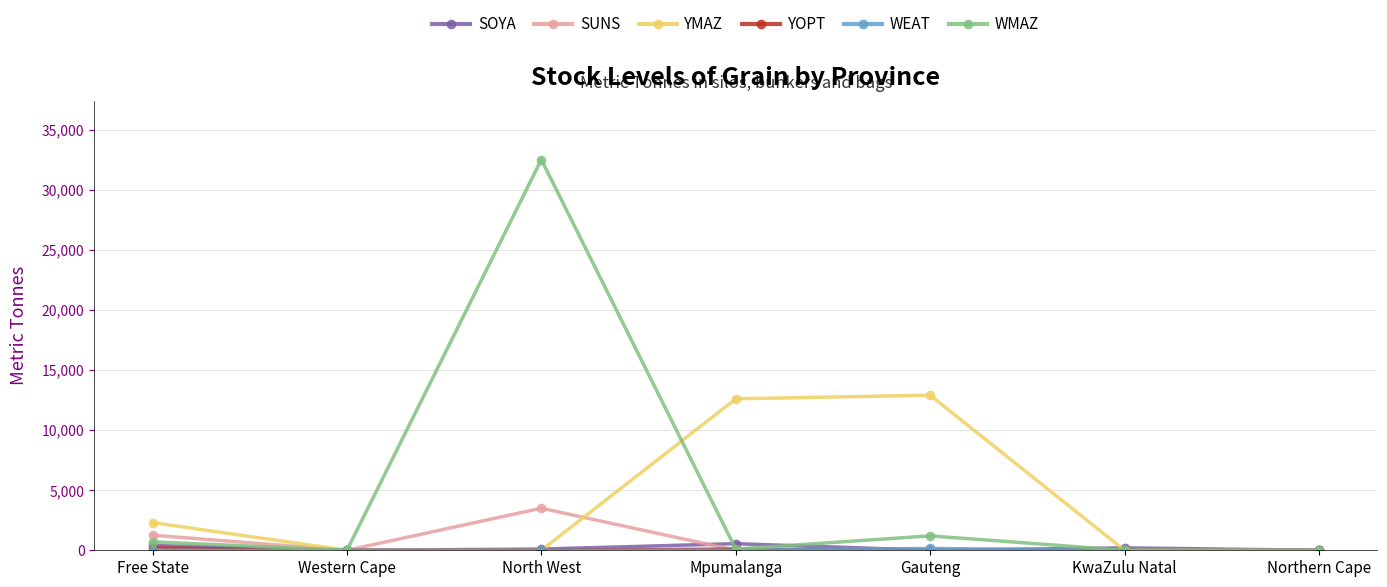

What is the label of the 6th point from the left?

KwaZulu Natal